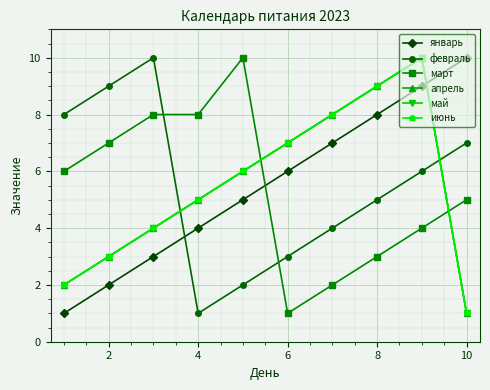

True or false: февраль and май cross at least once.

True